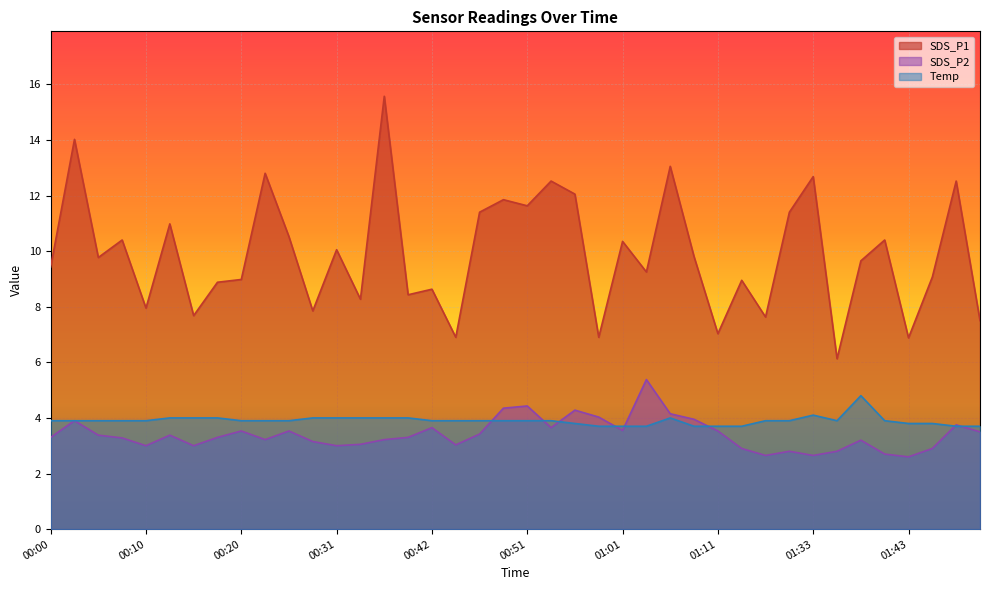

Is the value of SDS_P2 at 00:08 greater than the value of Temp at 00:51?

No